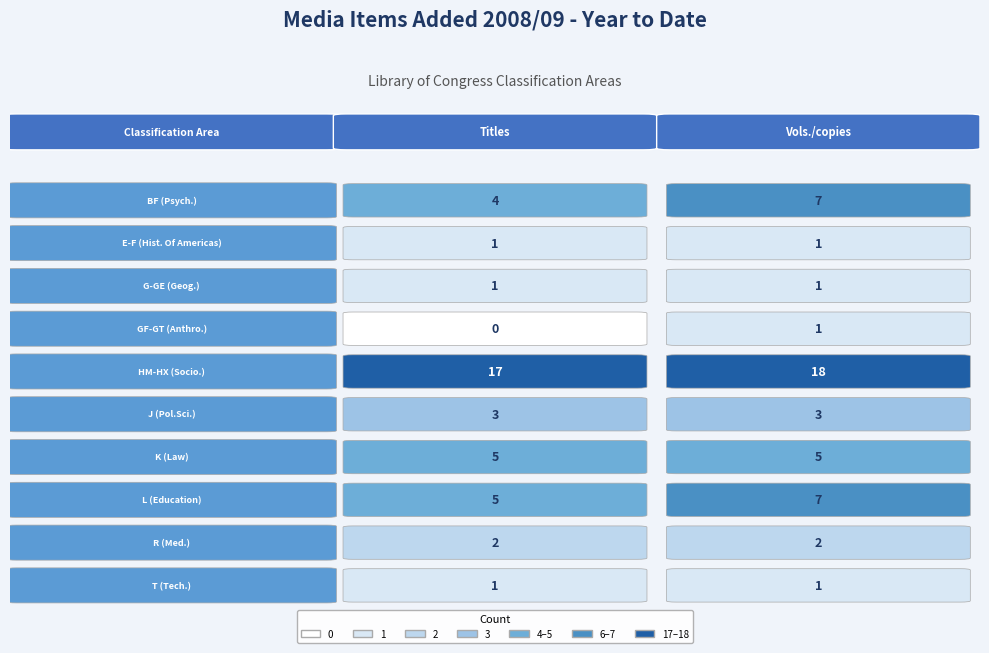

Between BF (Psych.) and E-F (Hist. Of Americas), which series saw the biggest shift?

BF (Psych.)